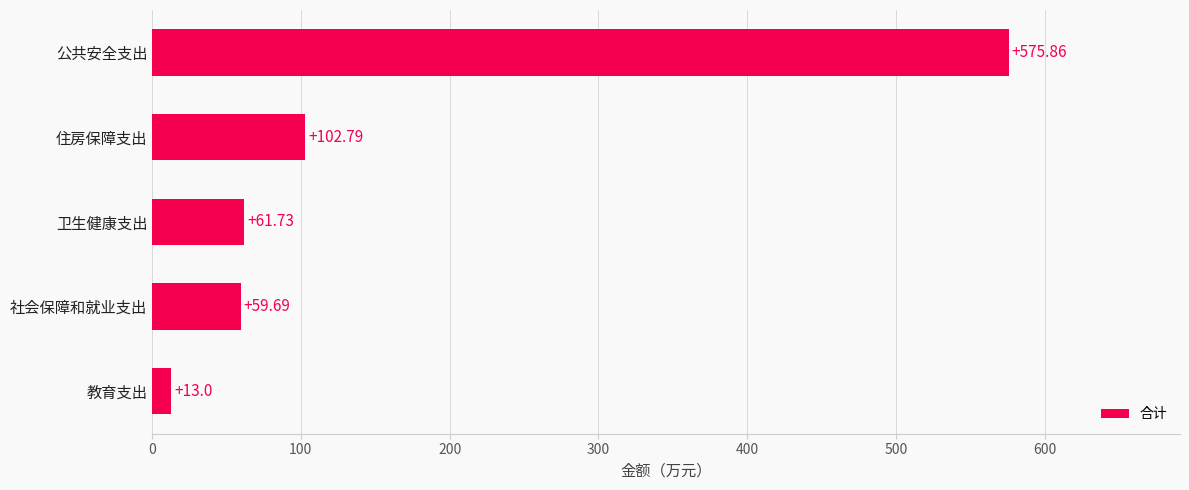

Count the number of values greater than 61.

3